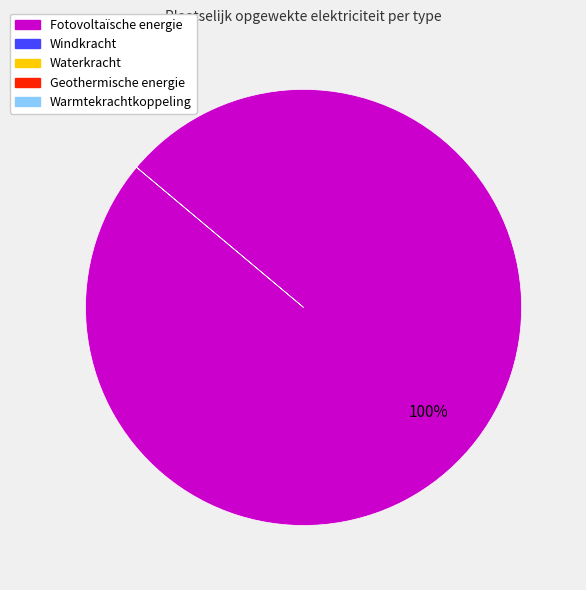

Is there any slice that represents more than half of the pie?

Yes